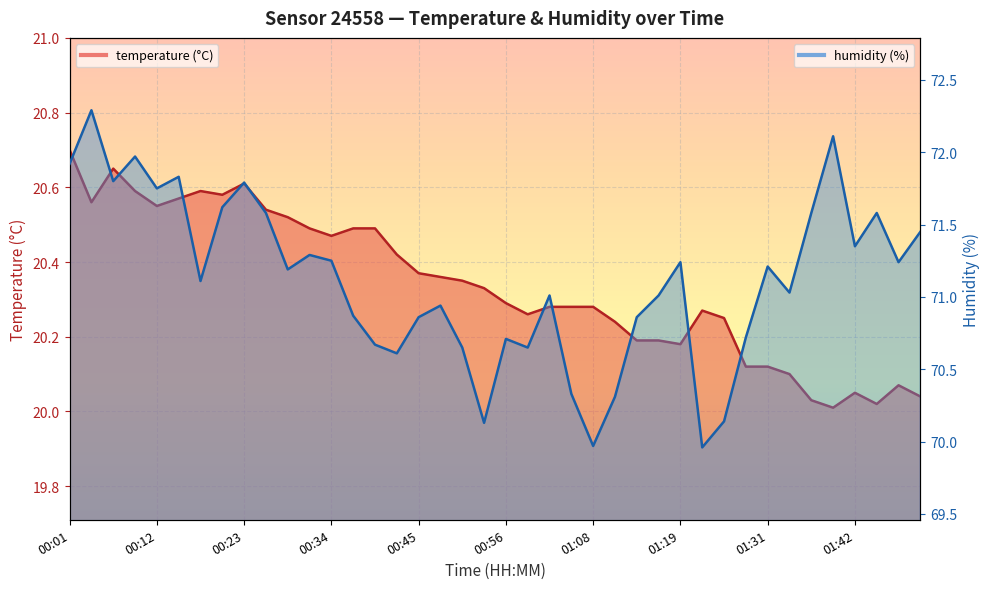

What is the value of the humidity point at the 5th from the left?

71.8